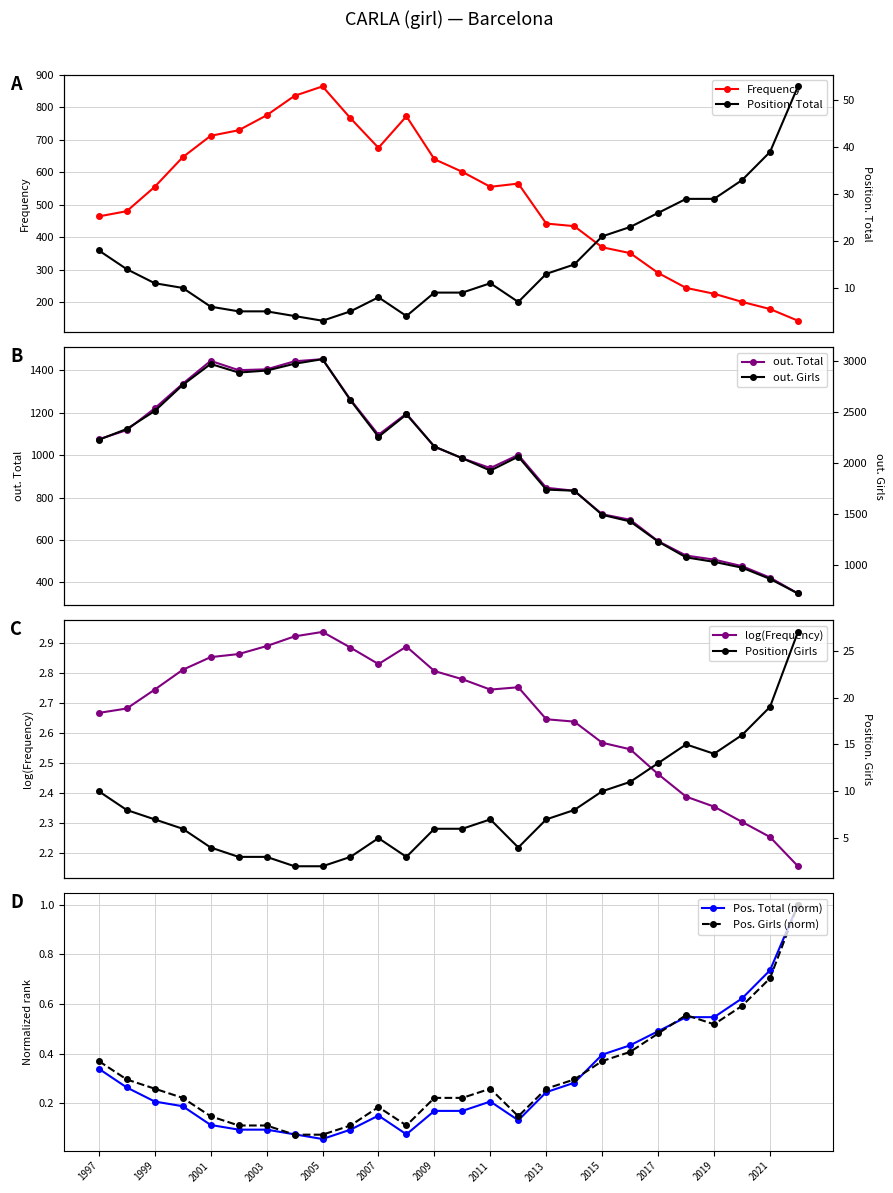

At which category does the chart reach its peak across all series?

2005